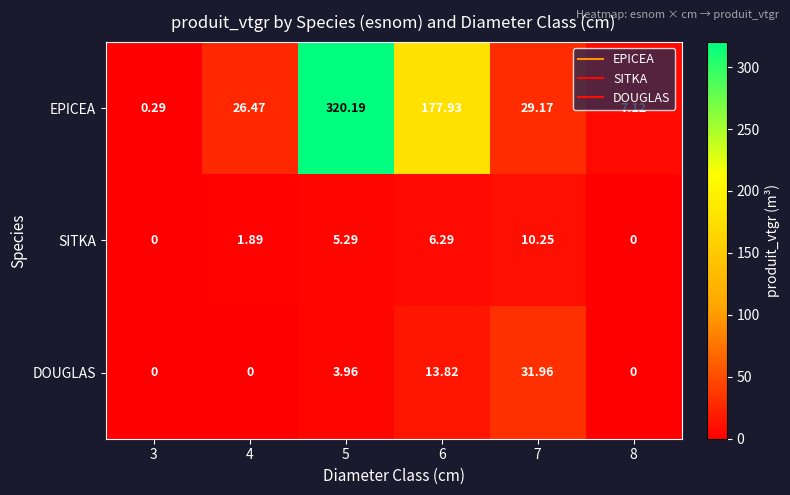

At 6, list the series in order from smallest to largest.

SITKA, DOUGLAS, EPICEA